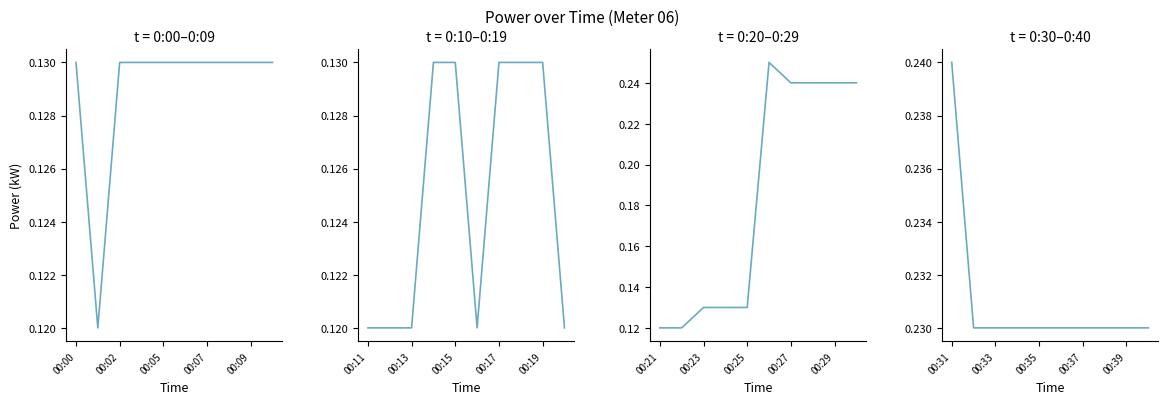

True or false: the data shows 0.1 at 00:09.

True